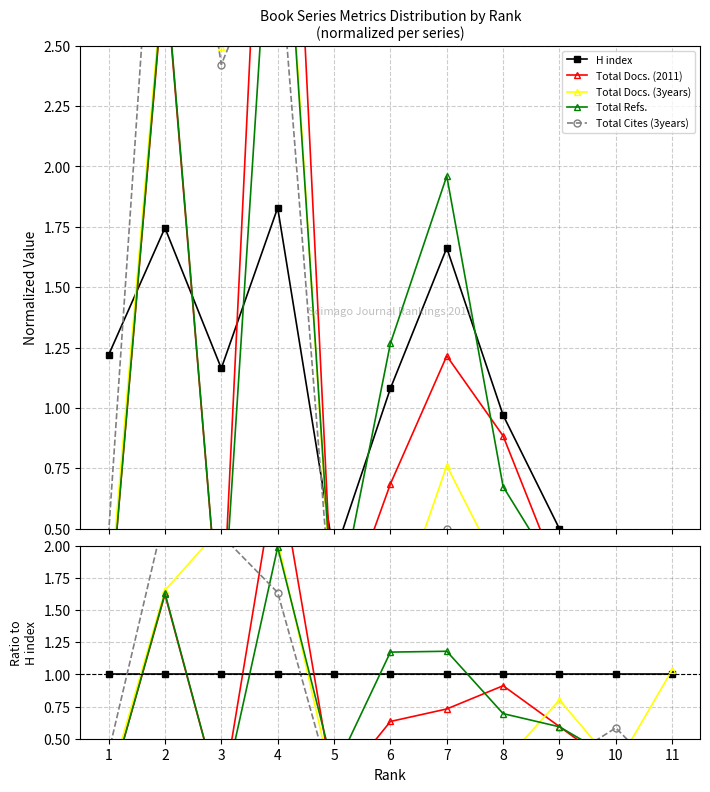

Is the value of H index at 8 greater than the value of Total Refs. at 1?

Yes